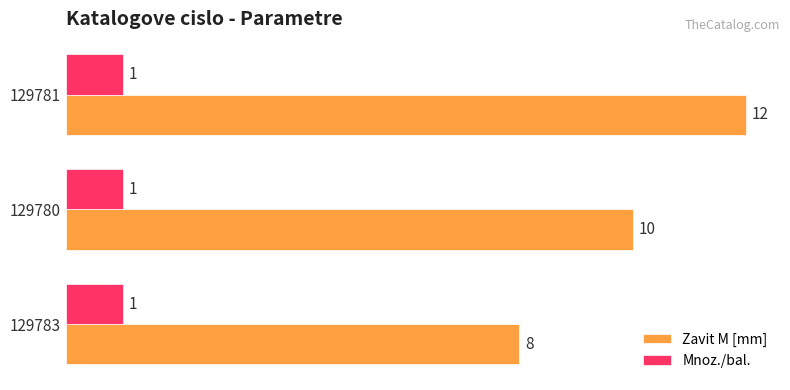

What is the average value of the Mnoz./bal. series?

1